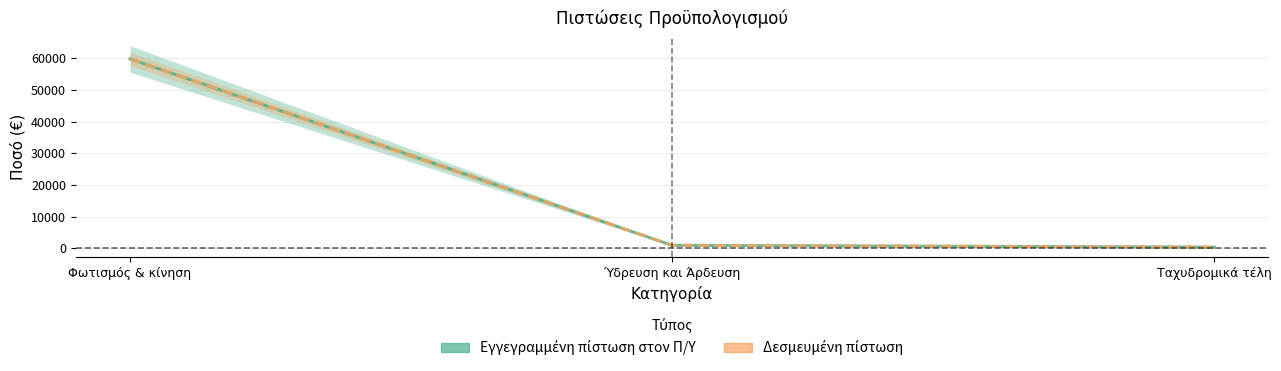

What is the label of the 3rd point from the left?

Ταχυδρομικά τέλη